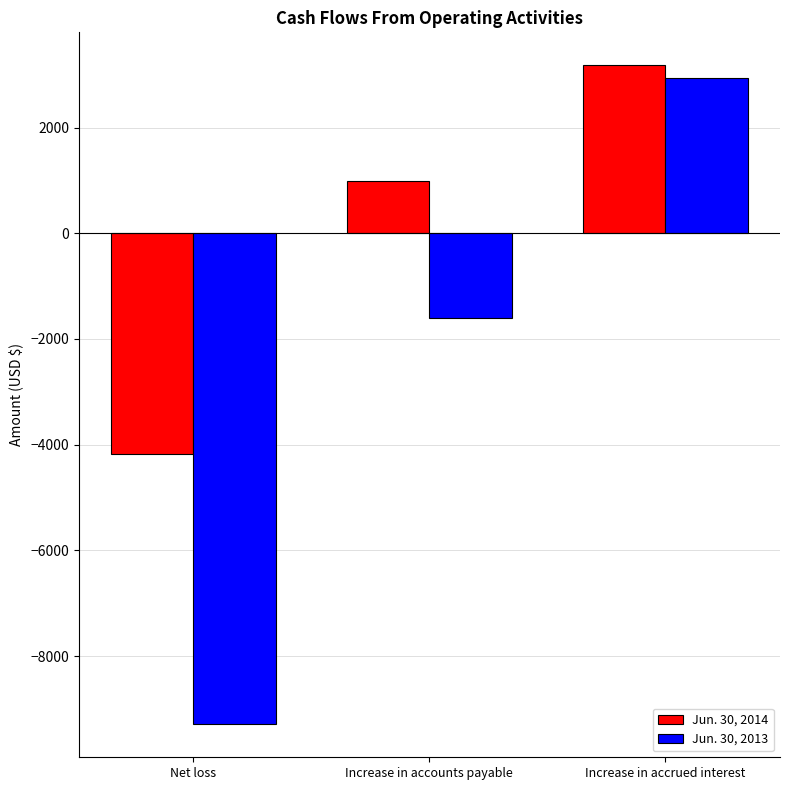

What is the spread (max minus min) of values at Increase in accounts payable?

2592